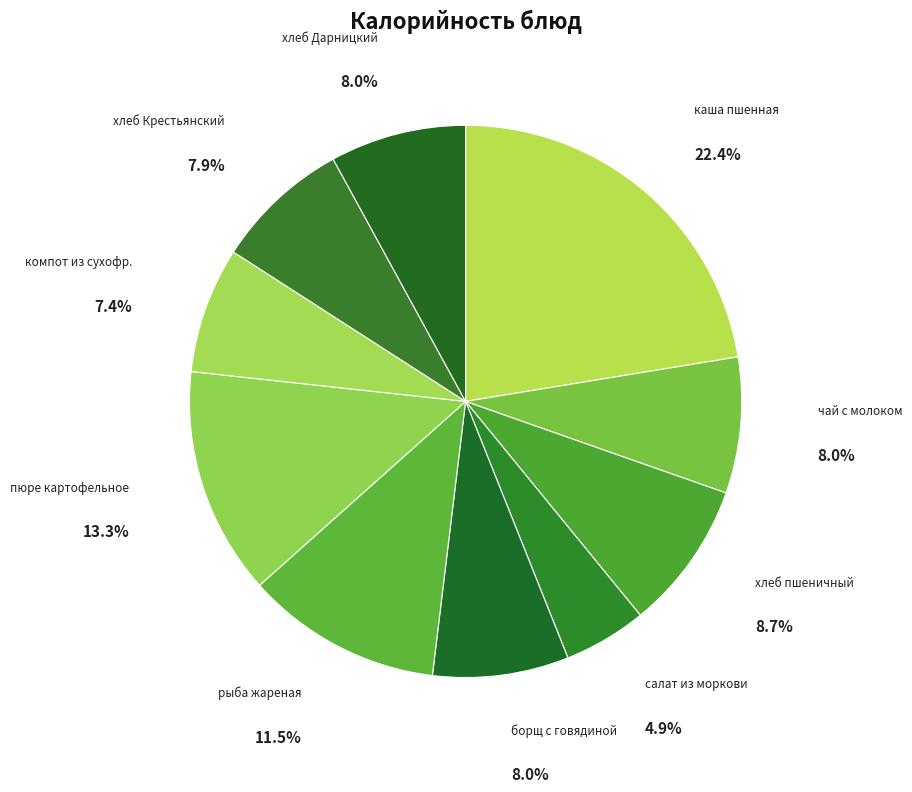

Is there any slice that represents more than half of the pie?

No